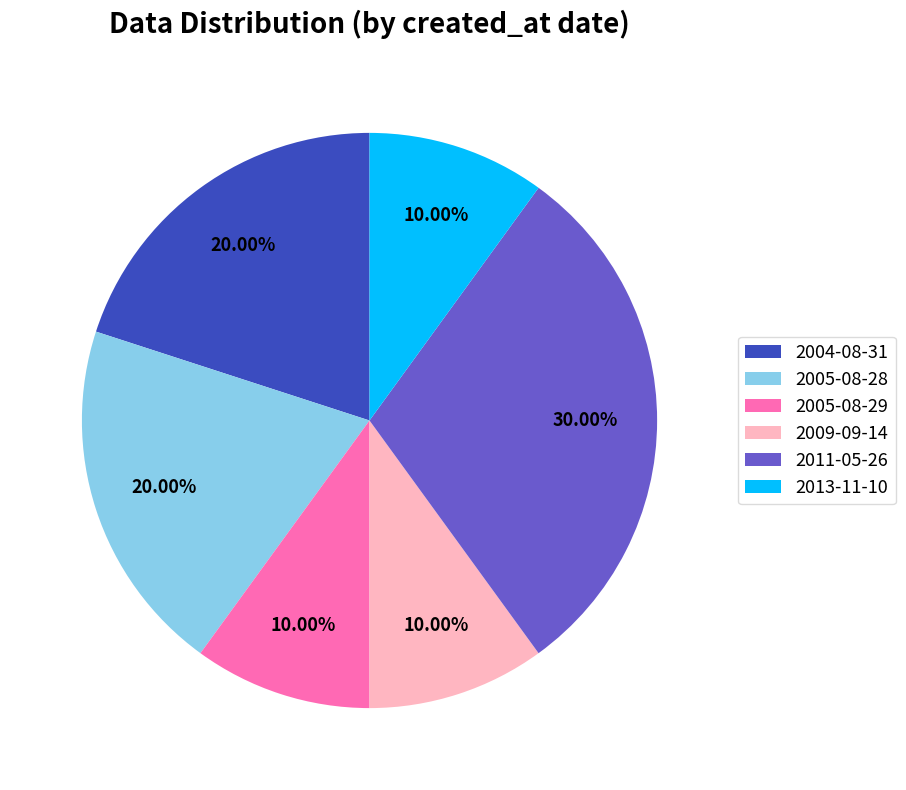

Does 2013-11-10 account for over 50% of the chart?

No